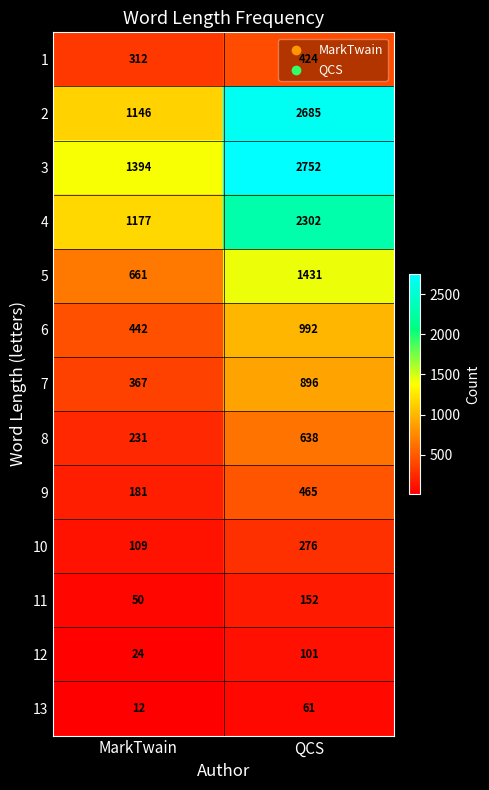

Which series has the widest spread of values?

2